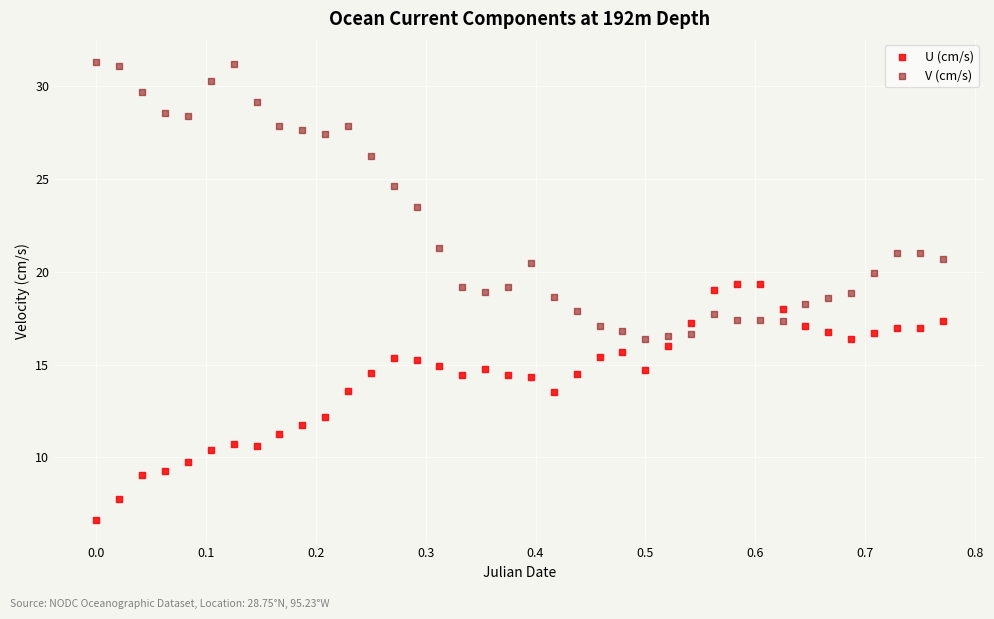

What is the X range (max minus min) for the scatter plot?

0.8